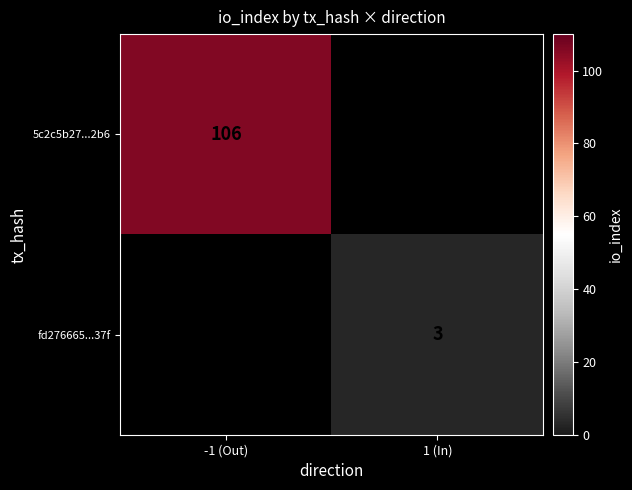

The 5c2c5b27...2b6 series shows 182 at -1 (Out). True or false?

False